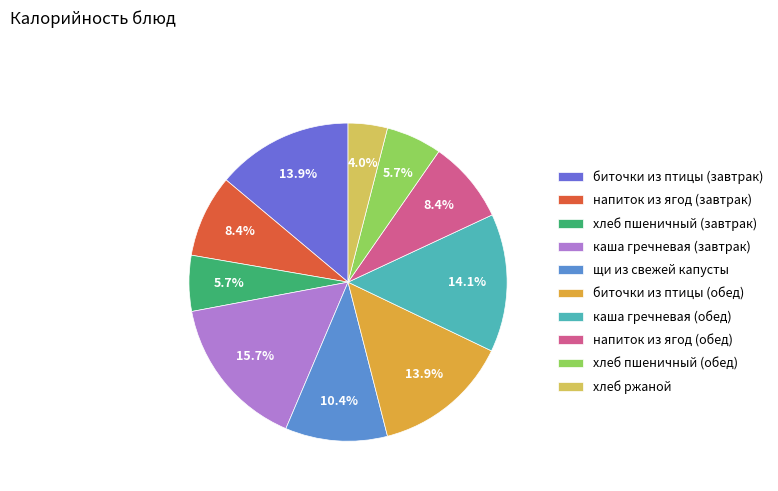

Approximately how many times larger is the value at щи из свежей капусты compared to хлеб пшеничный (обед)?

1.8